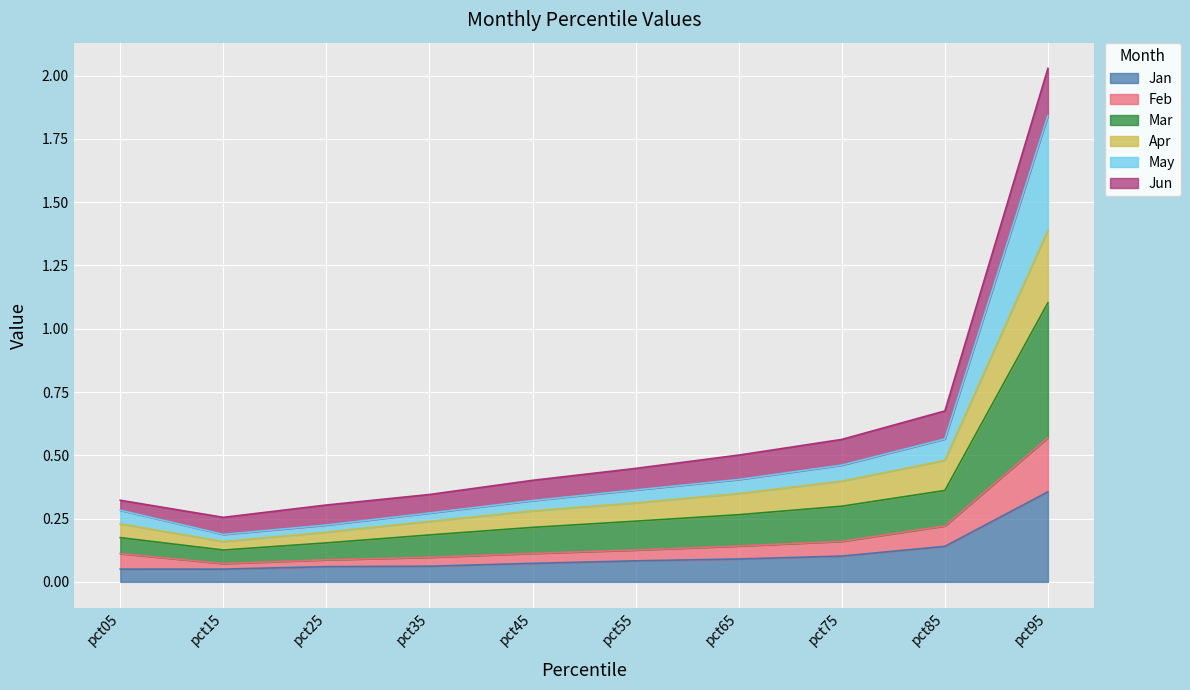

Between pct75 and pct85, which is larger?

pct85